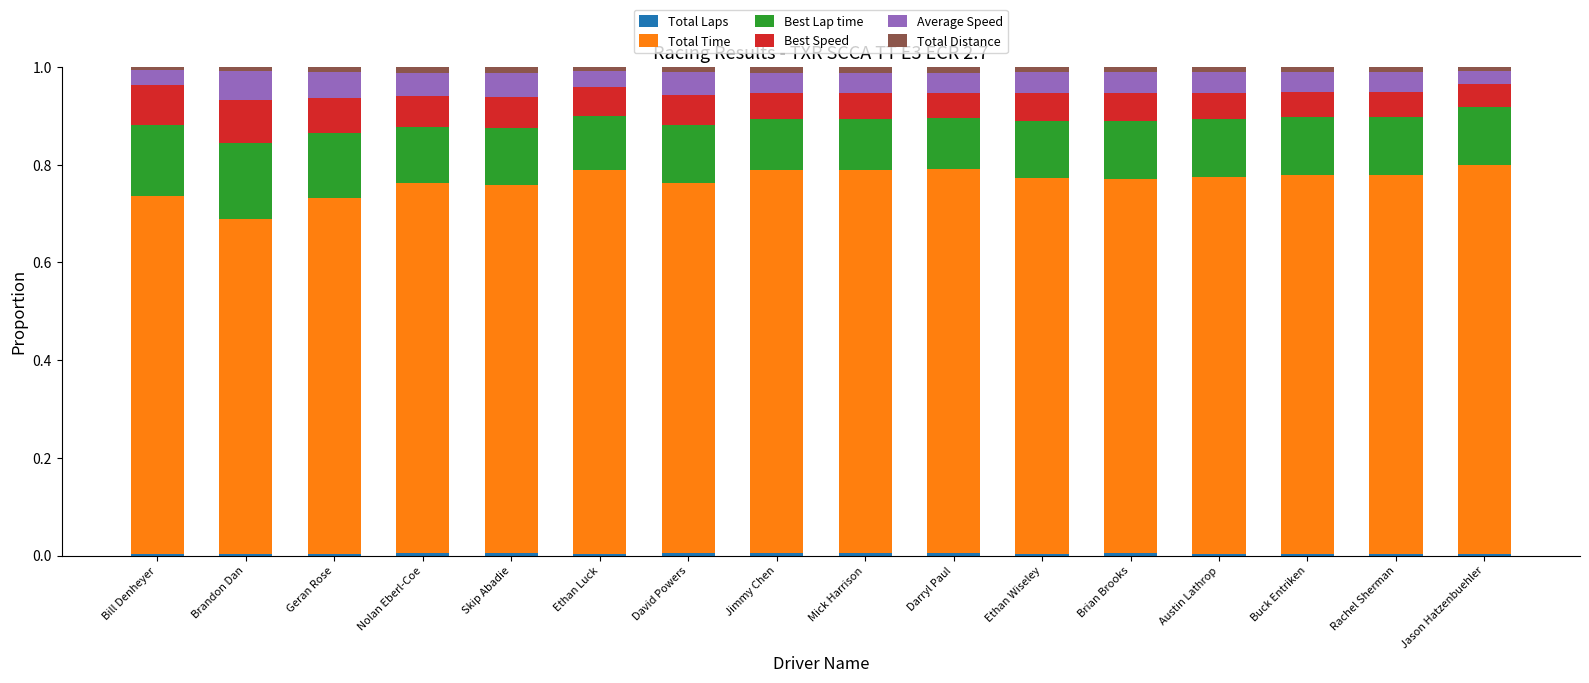

Does the chart contain stacked bars?

Yes